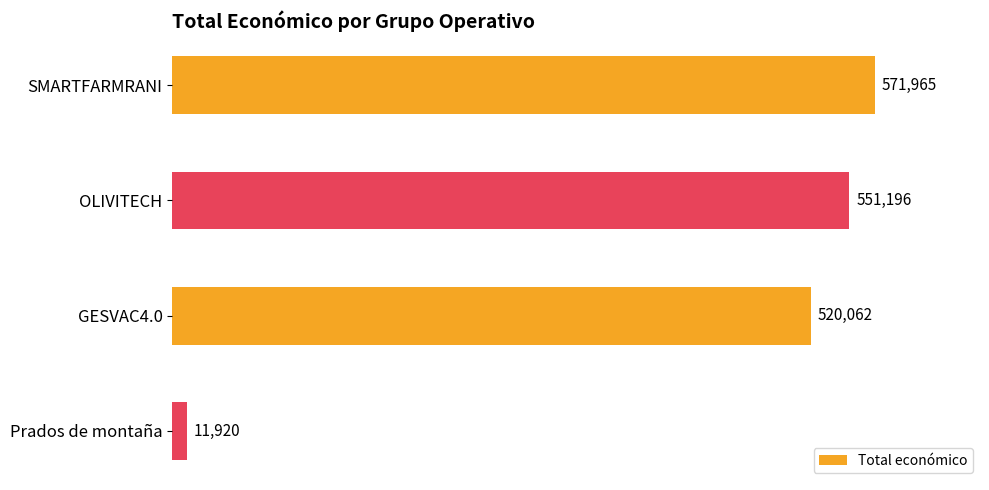

Reading bottom to top, what are all the values shown in this chart?

Prados de montaña=11920	GESVAC4.0=520062	OLIVITECH=551196	SMARTFARMRANI=571965